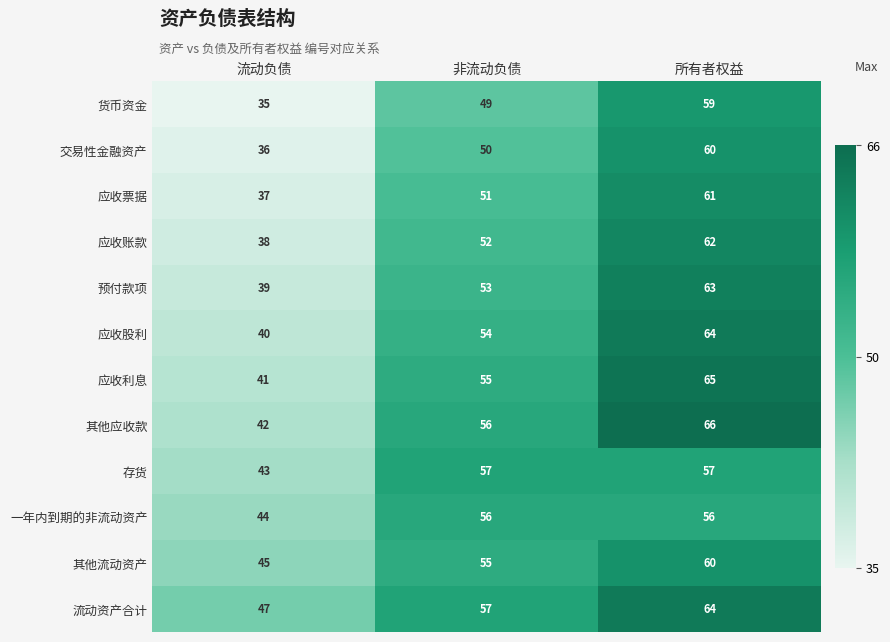

What is the greatest value displayed?

66